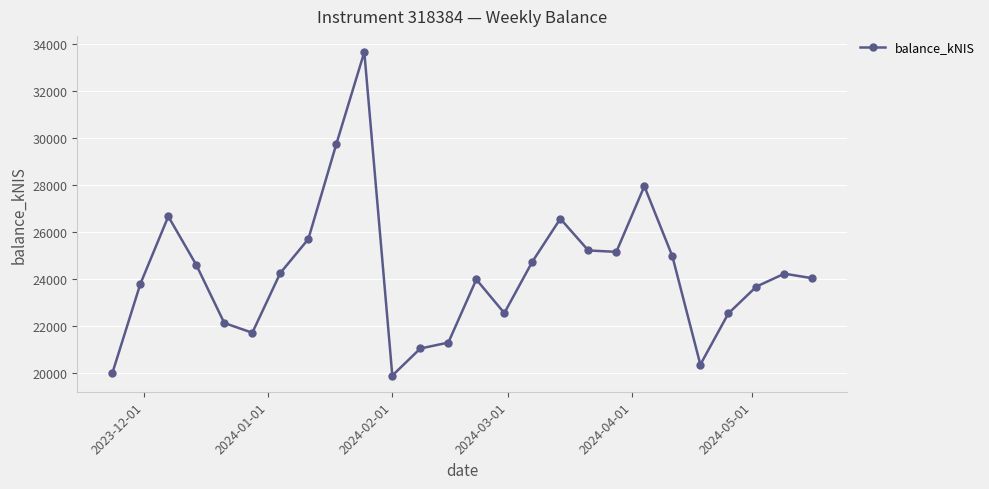

What is the difference between the second highest and minimum values?

9850.9